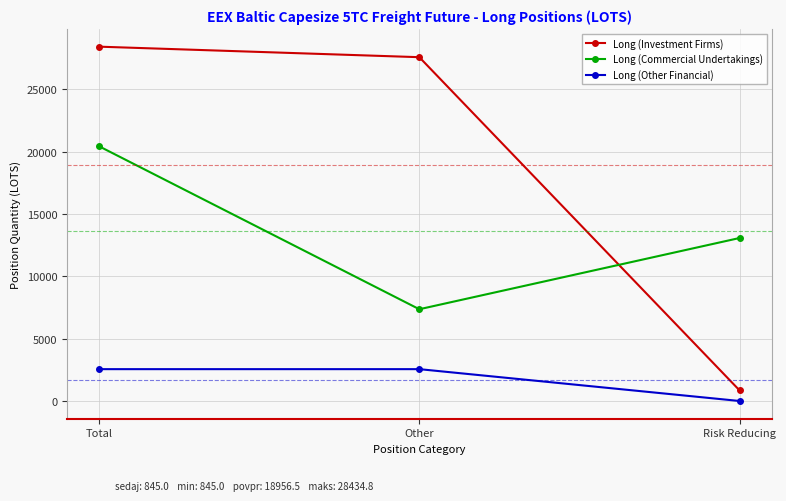

The Long (Commercial Undertakings) series shows 7477.3 at Risk Reducing. True or false?

False